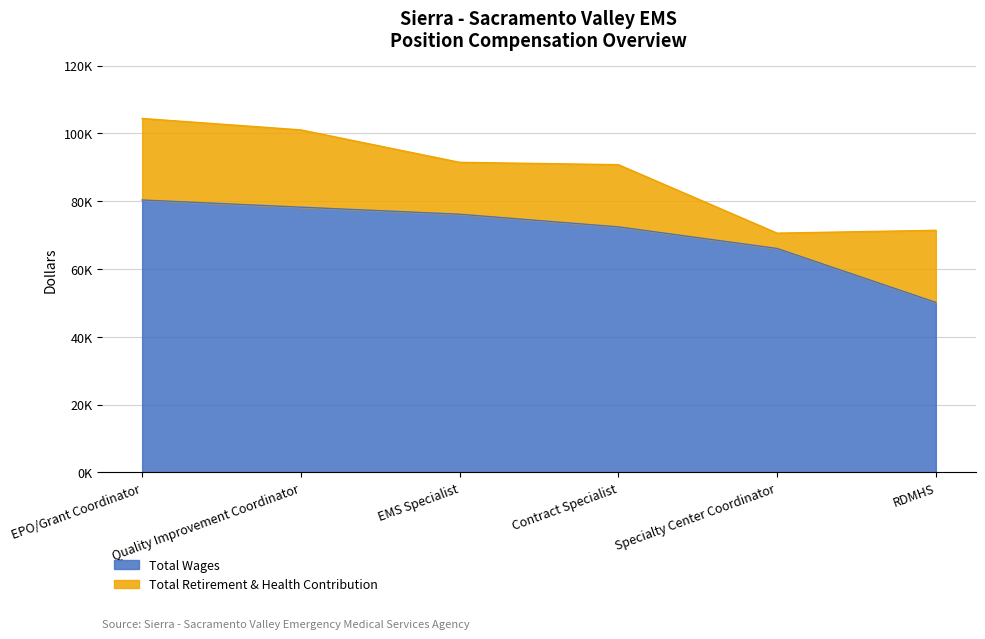

List the labels in order of value, largest first.

EPO/Grant Coordinator, Quality Improvement Coordinator, EMS Specialist, Contract Specialist, Specialty Center Coordinator, RDMHS